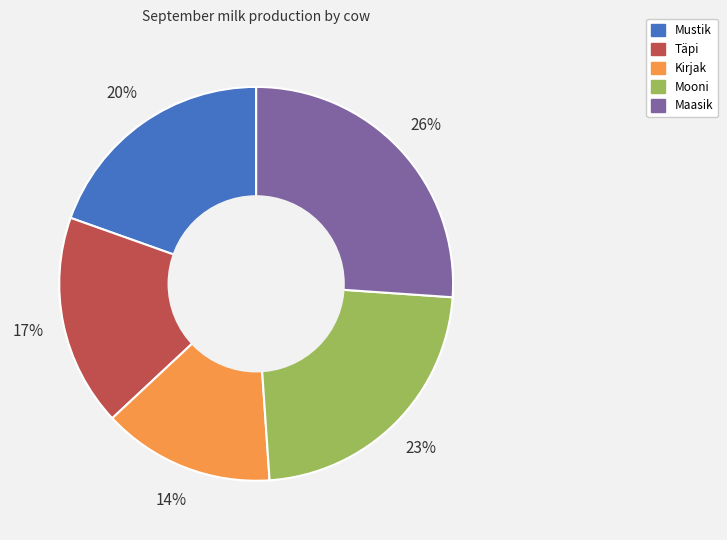

To the nearest percent, what is the difference between the largest and smallest slice percentages?

12%